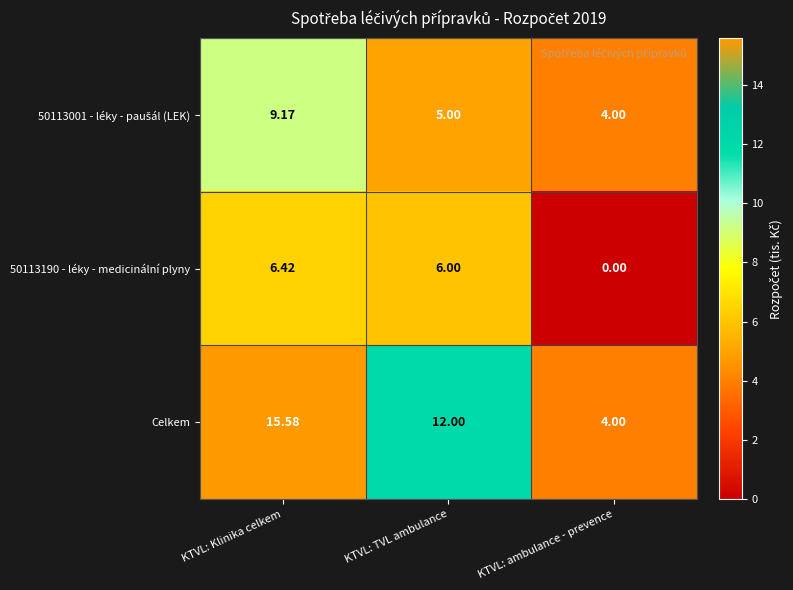

At which label does 50113190 - léky - medicinální plyny reach its minimum?

KTVL: ambulance - prevence